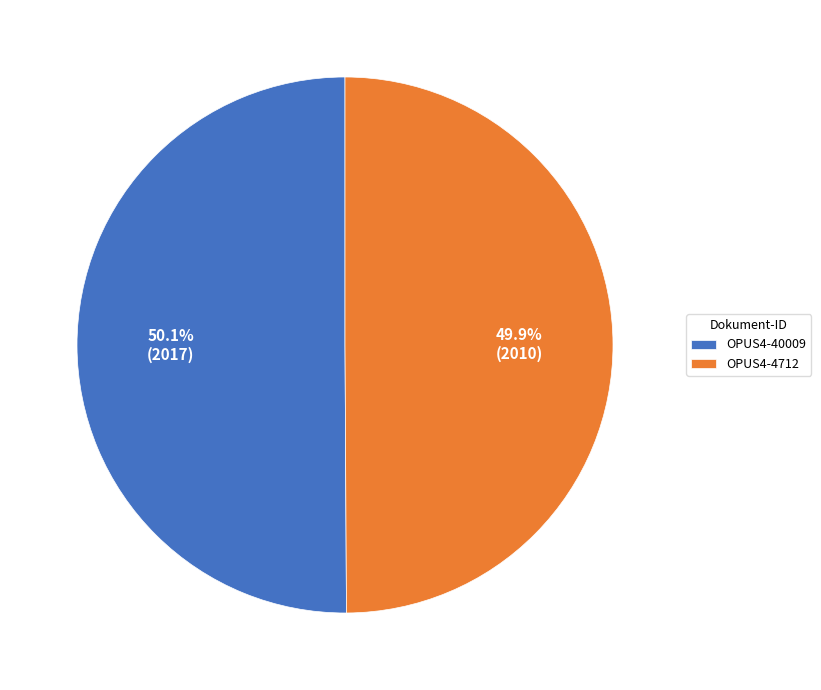

True or false: OPUS4-4712 accounts for 36% of the total.

False